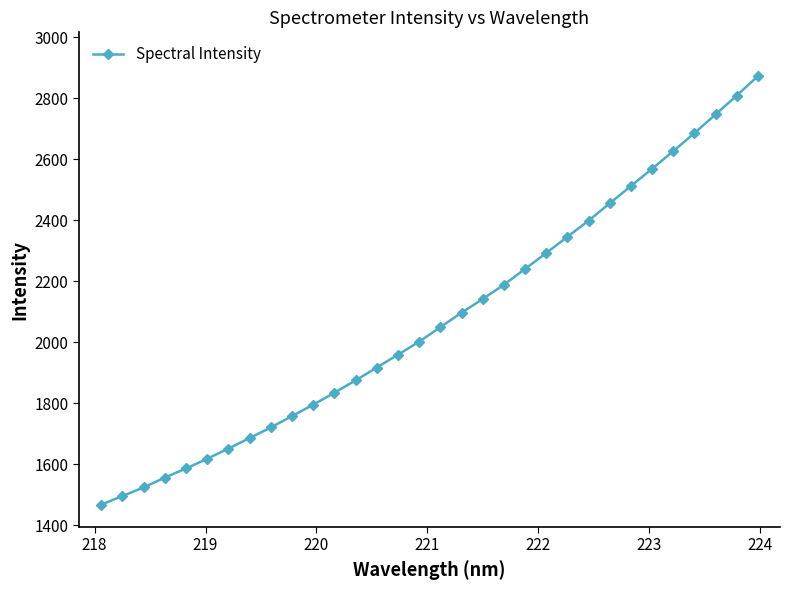

Does the chart display data point markers on the line(s)?

Yes